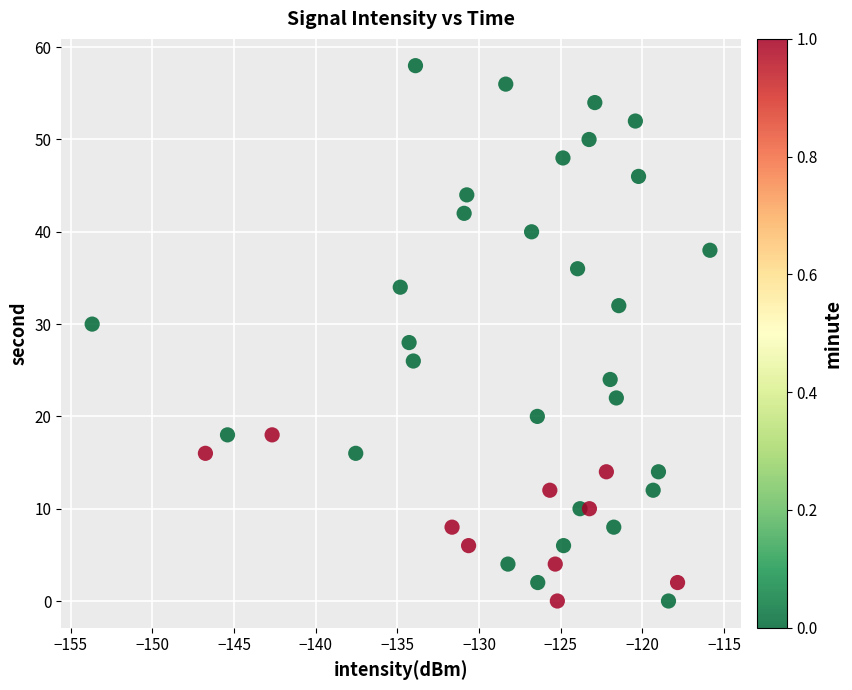

What is the range of Y values (max minus min)?

58